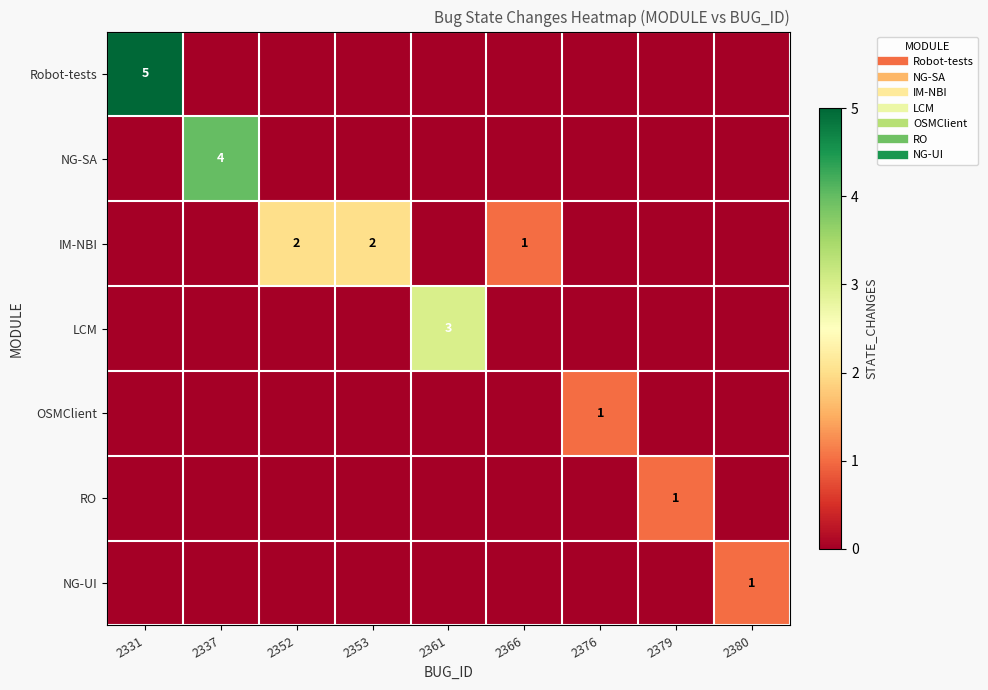

At 2331, list the series in order from smallest to largest.

NG-SA, IM-NBI, LCM, OSMClient, RO, NG-UI, Robot-tests